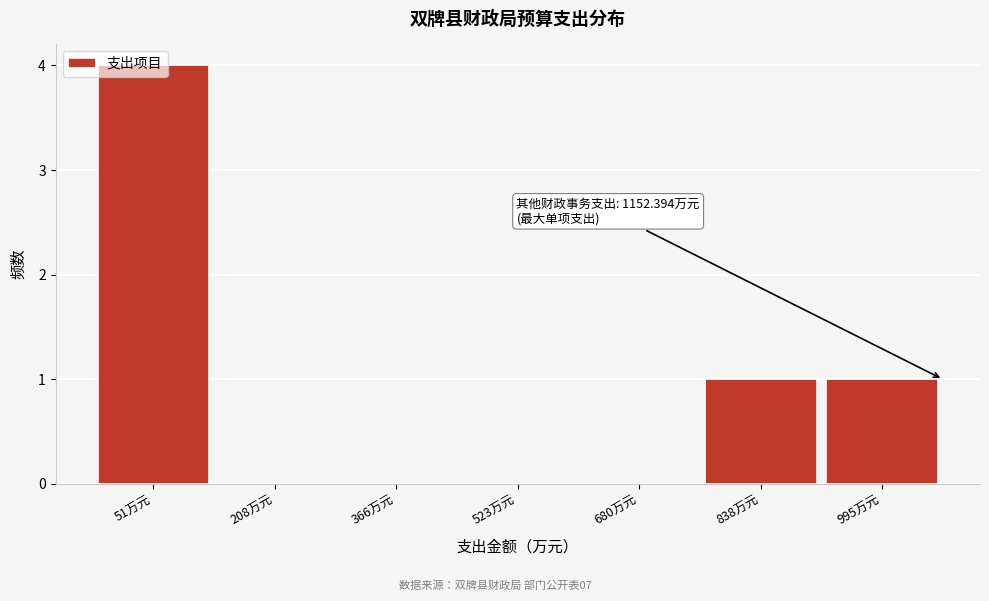

True or false: the data shows 4 at 51万元.

True